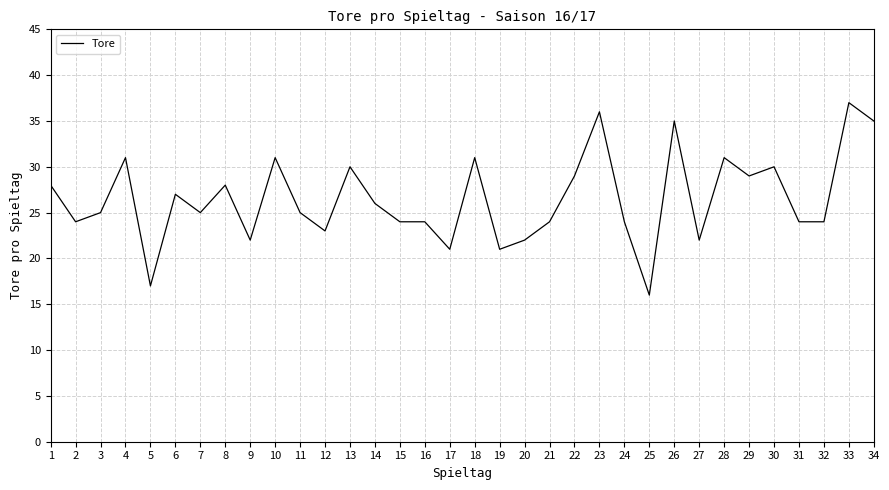

Which category has the lowest value across all series?

25